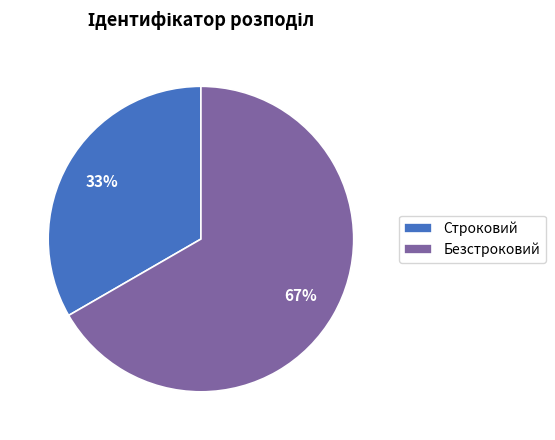

Which category has the biggest portion of the pie?

Безстроковий